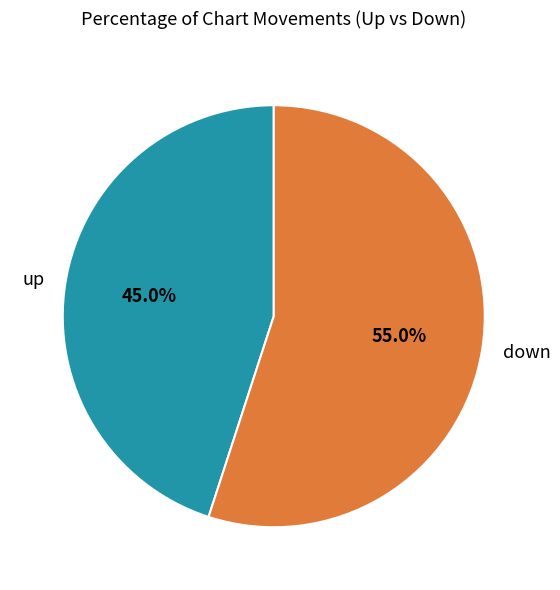

What percentage is the down slice, to the nearest percent?

55%